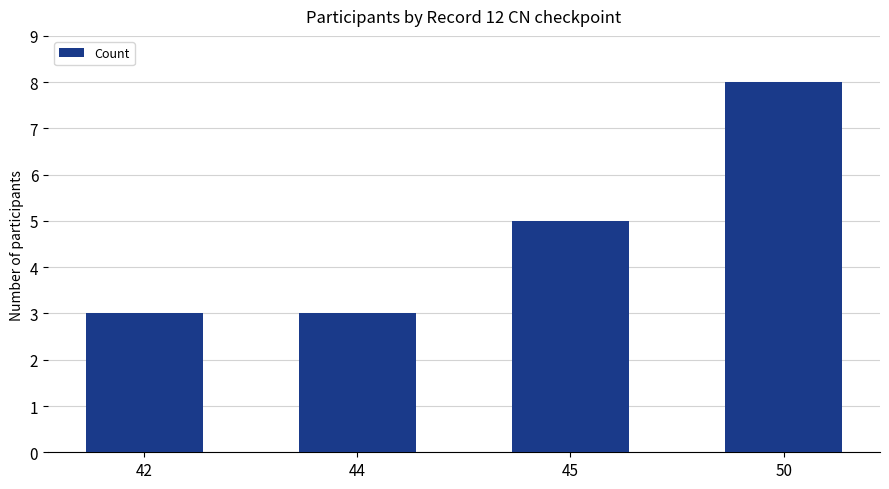

What is the ratio of the value at 45 to the value at 44?

1.7